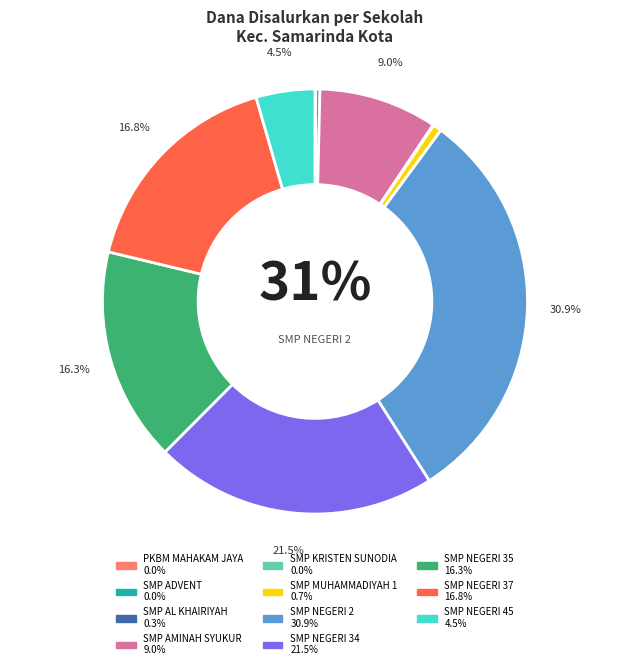

Is SMP KRISTEN SUNODIA SAMARINDA the majority of the pie?

No